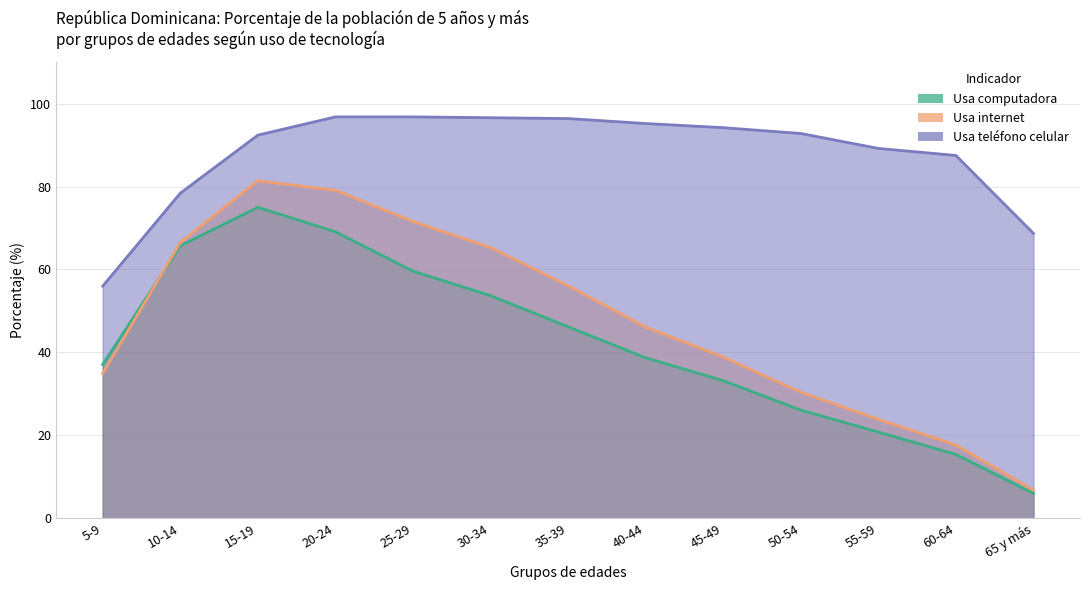

How many intersections are there between Usa computadora and Usa internet?

1